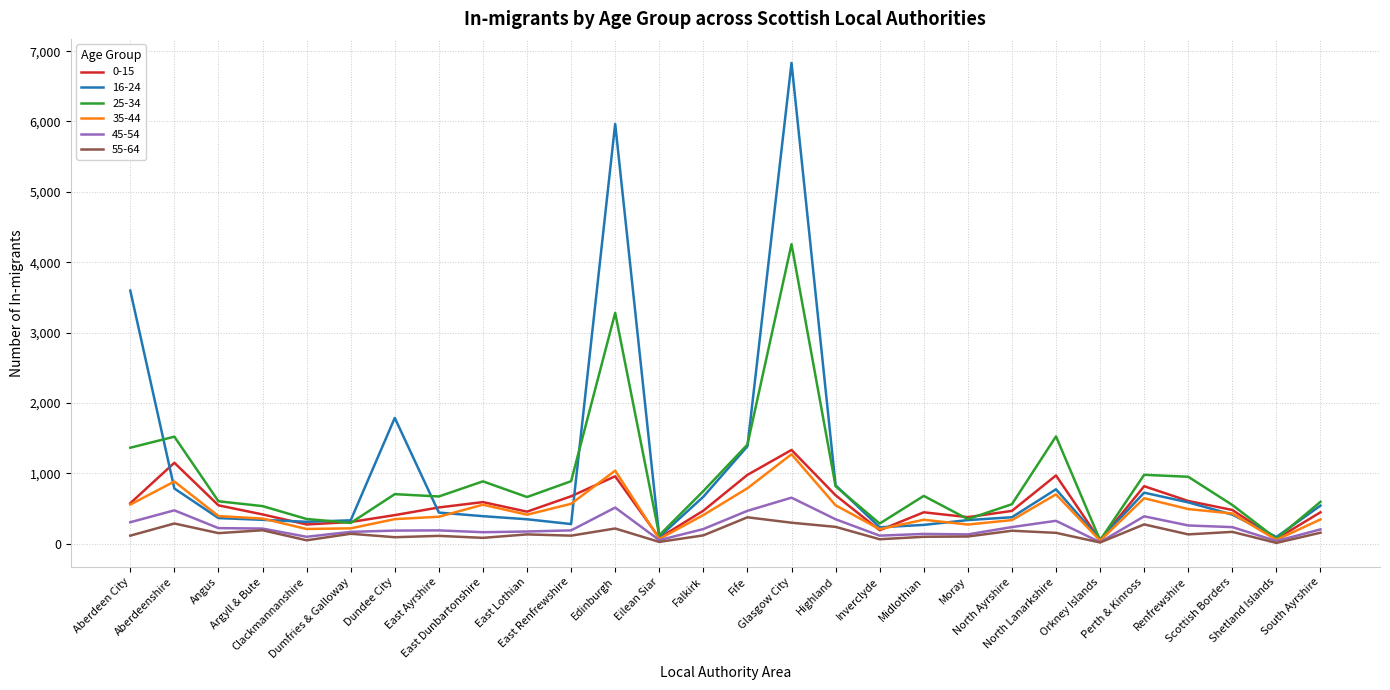

Does the chart have visible grid lines?

Yes